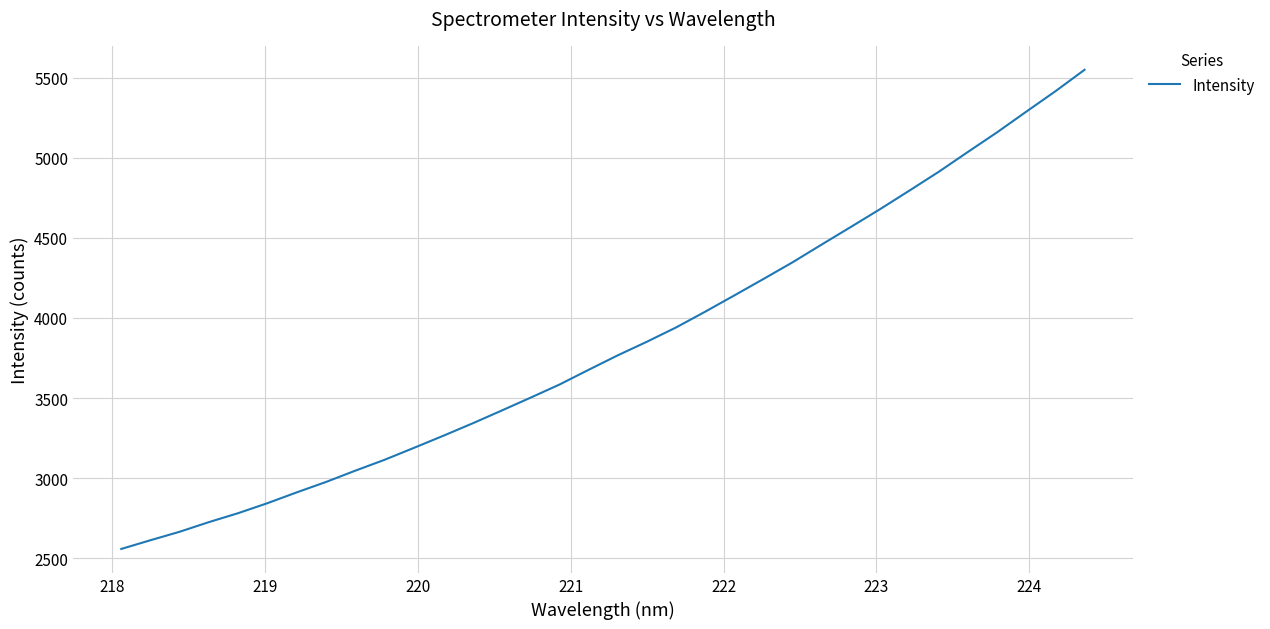

What is the difference between the maximum and minimum values?

2989.9